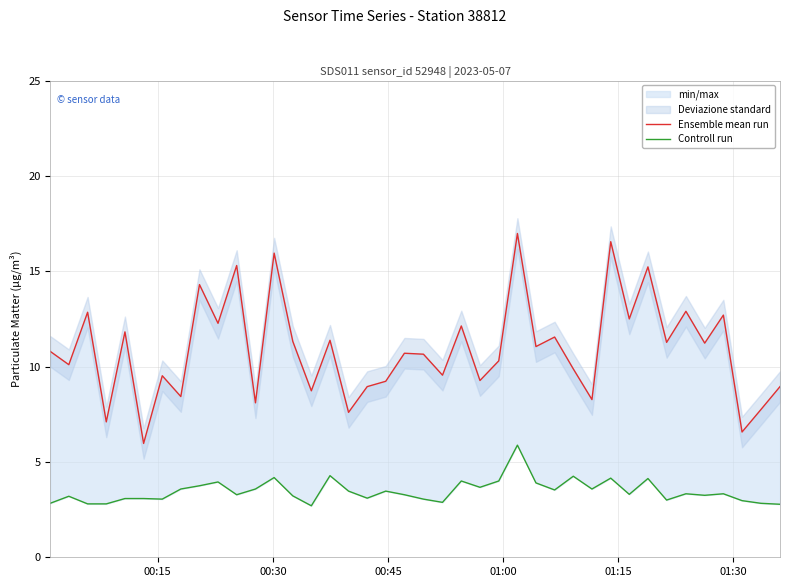

What is the difference between the maximum and minimum values in the Controll run series?

3.2